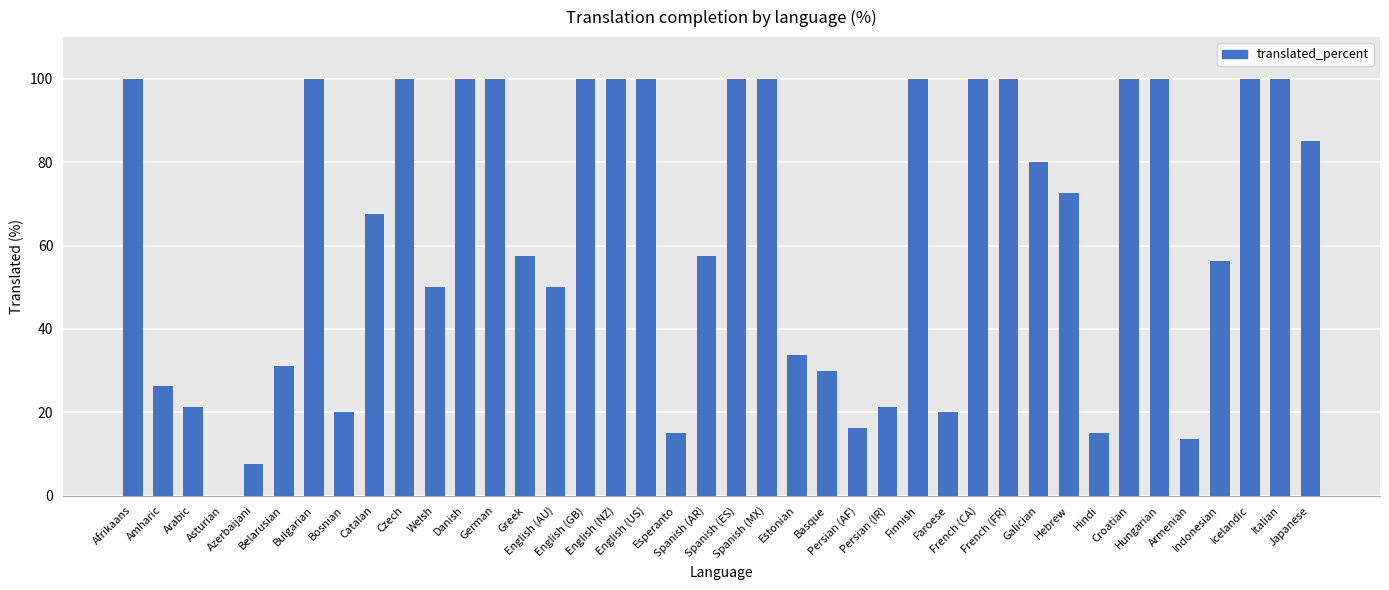

What is the maximum value shown in the chart?

100.0